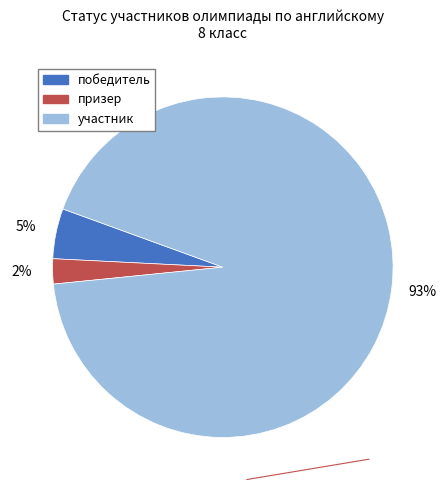

To the nearest percent, what portion does призер represent?

2%